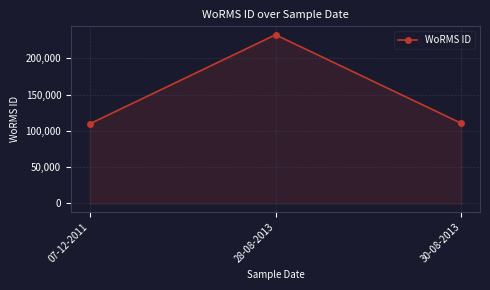

Which label corresponds to the largest value in the chart?

28-08-2013